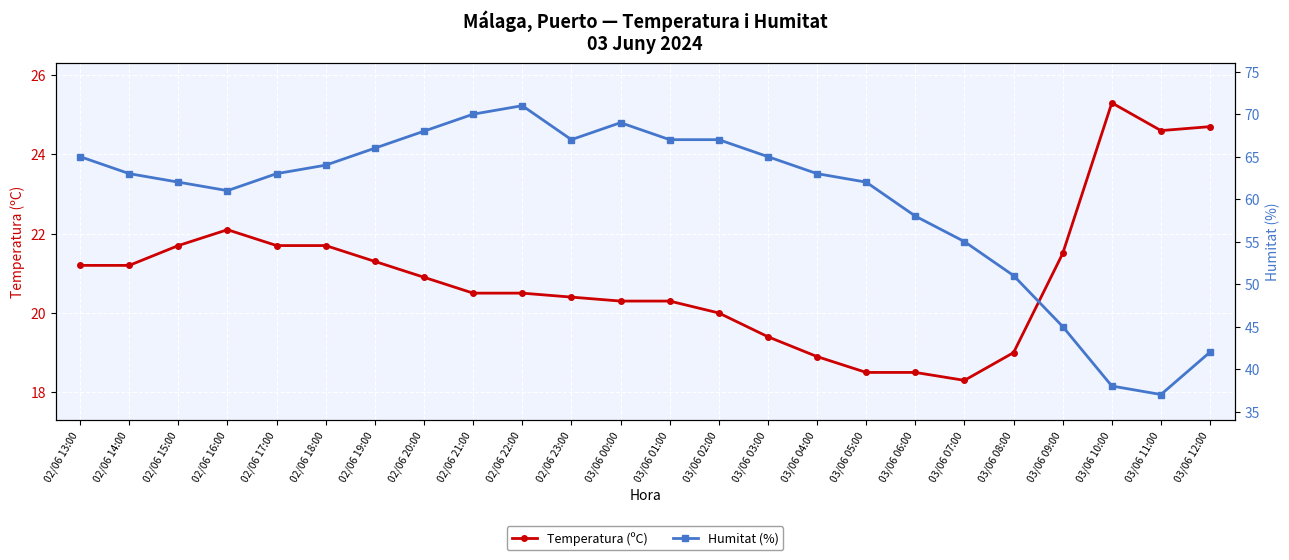

At which label does Temperatura (ºC) reach its peak?

03/06 10:00